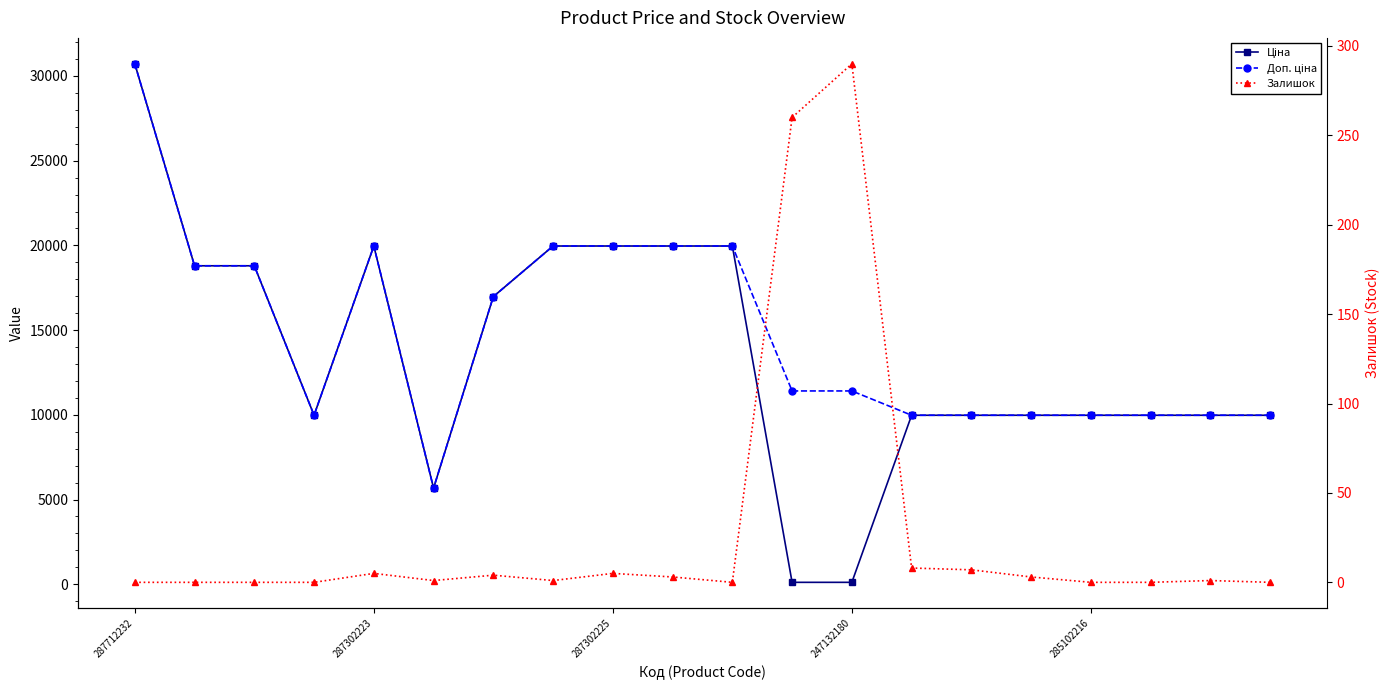

At 7, list the series in order from largest to smallest.

Ціна, Доп. ціна, Залишок